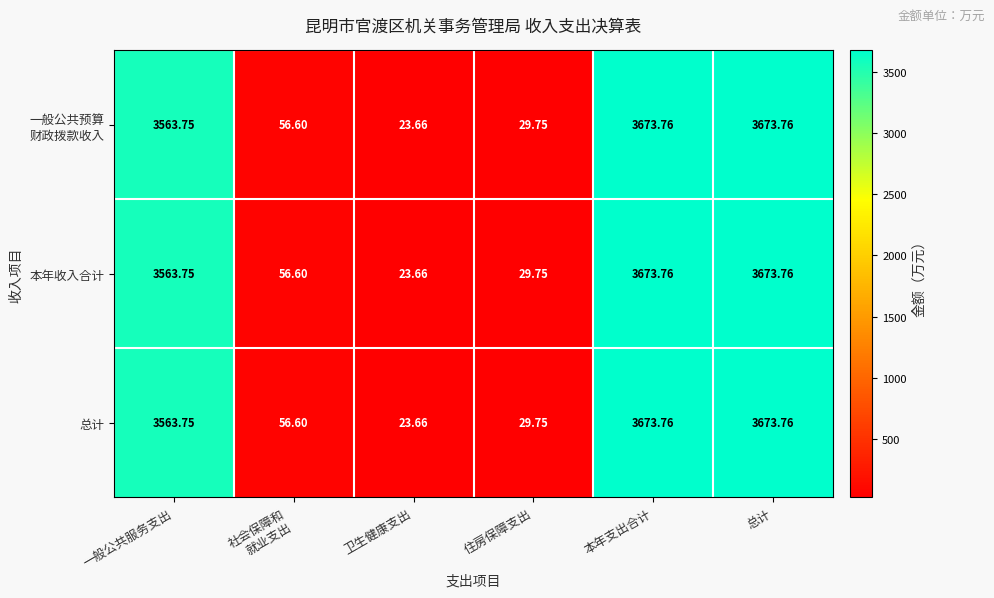

At which label is 本年收入合计 closest to 1848?

一般公共服务支出